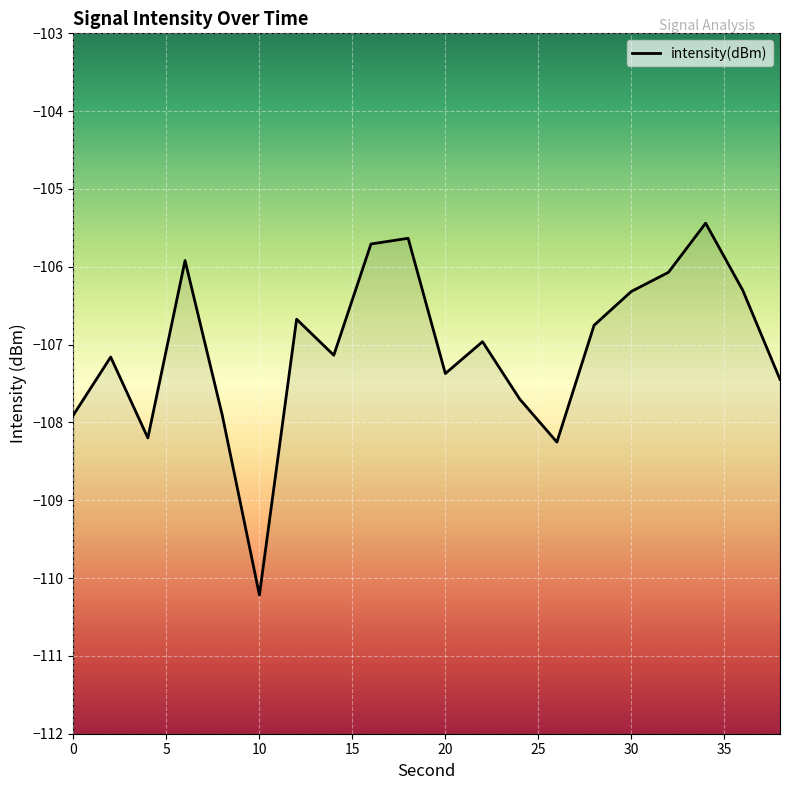

What is the change in value from 6 to 10?

-4.3